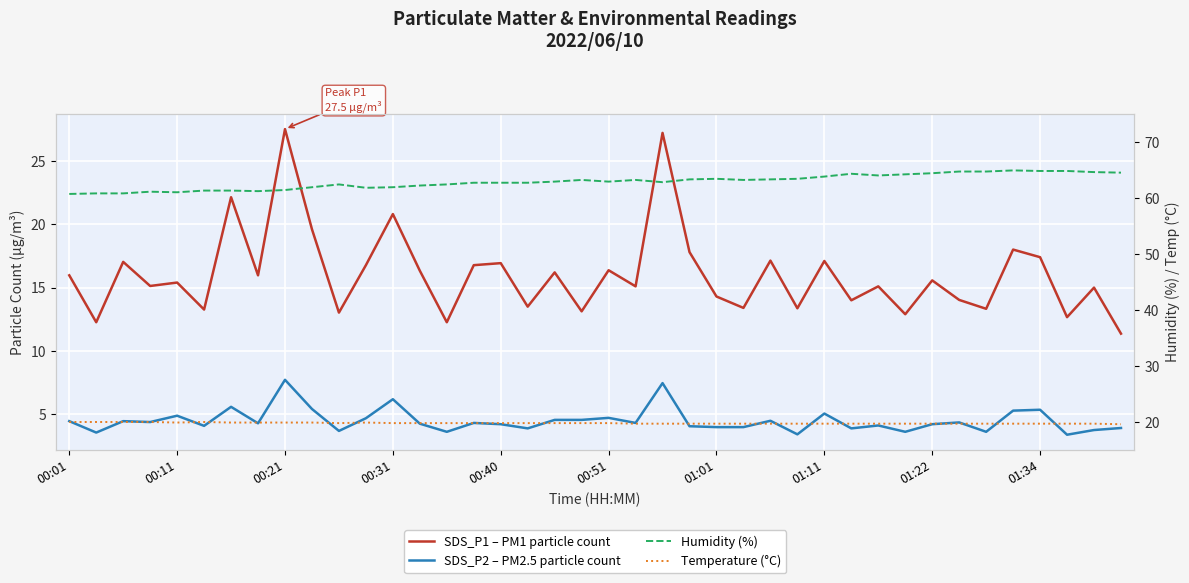

At which category is the sum across all series the highest?

22